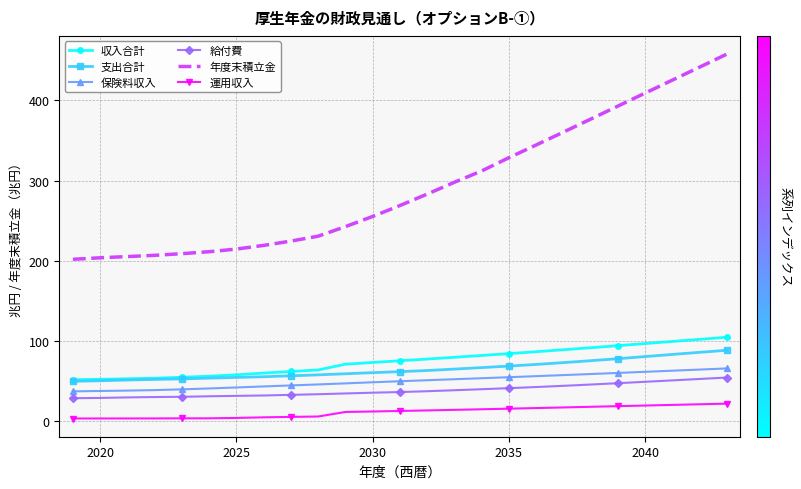

What is the minimum value for 保険料収入?

37.2